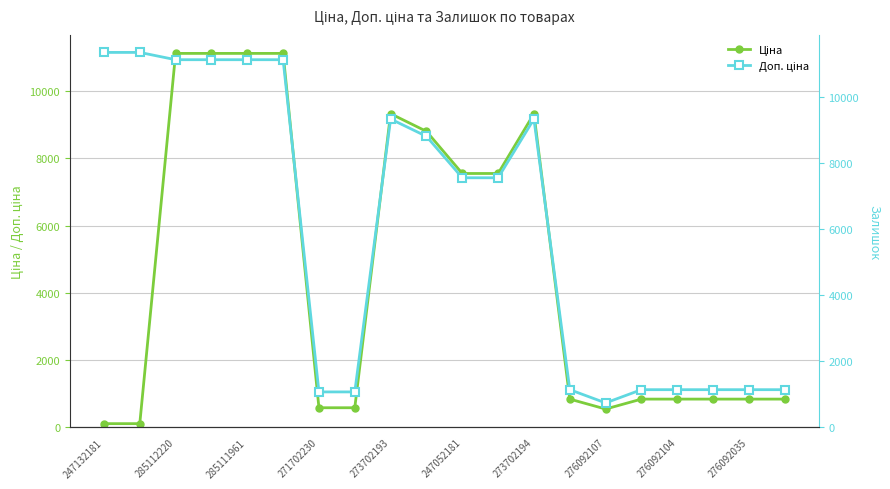

What are all the series names shown in the legend?

Ціна, Доп. ціна